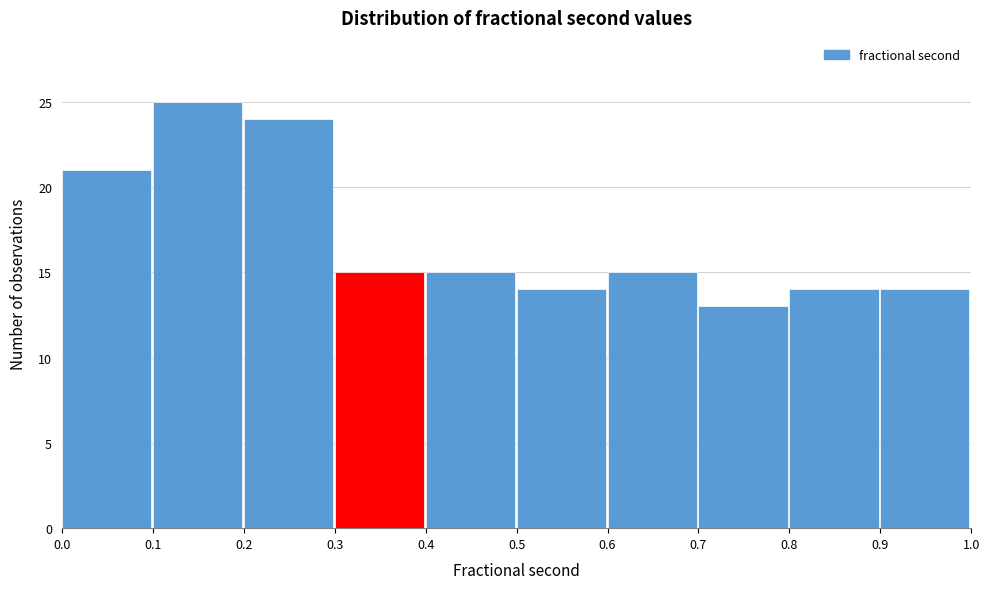

Which range on the x-axis has the tallest bar?

0.1 to 0.2